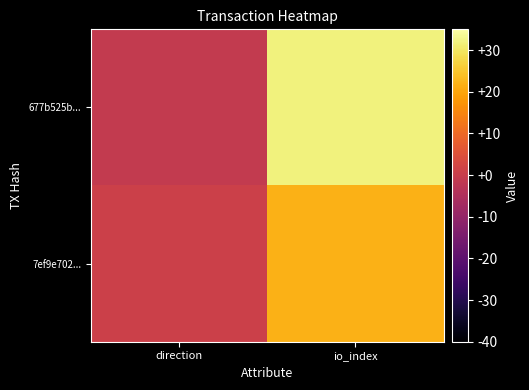

Reading left to right, extract all data points from this chart.

677b525b...: direction=-1	io_index=32
7ef9e702...: direction=1	io_index=22